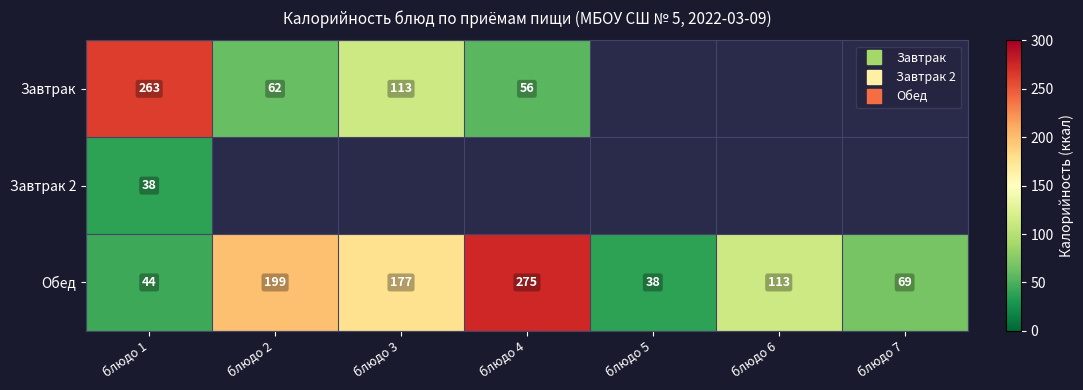

At which label does Обед first exceed 113?

блюдо 2